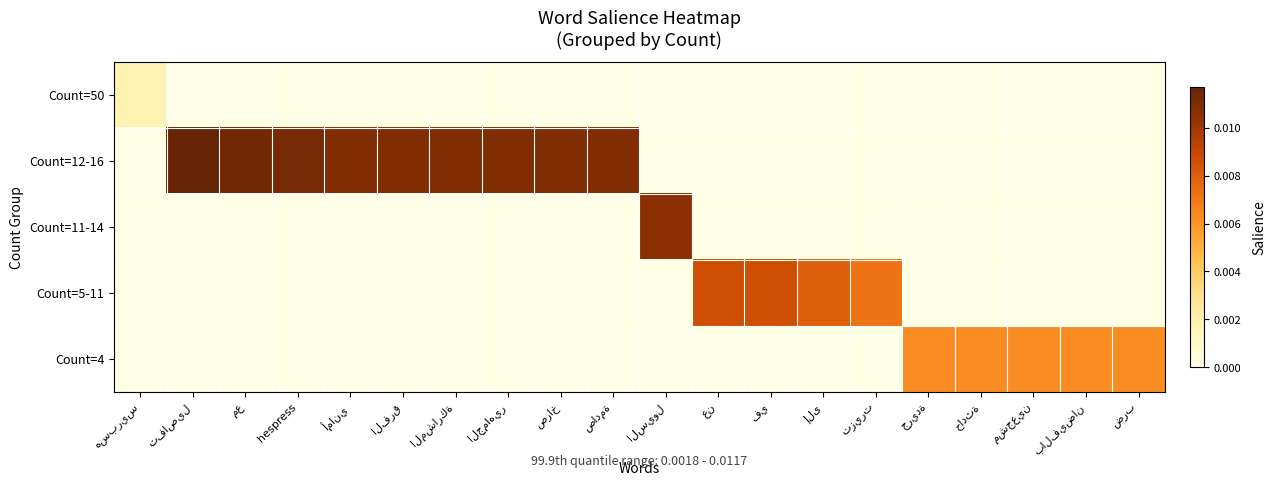

List the labels in order of Count=5-11 value, smallest first.

هسبريس, تفاصيل, مع, hespress, أماني, الفرق, المشاركة, الجماهير, صراخ, صادمة, السيول, جريدة, حادثة, مشجعين, بالفيضان, ضرب, تزيرت, إلى, عن, في